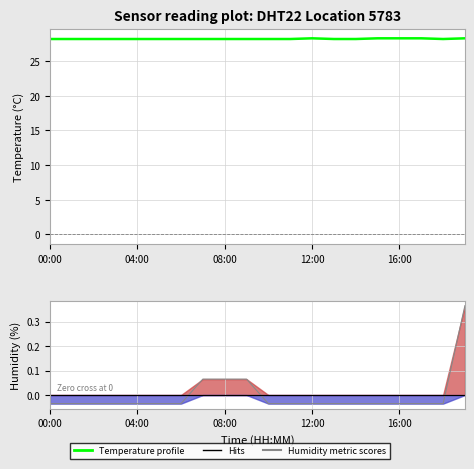

Is the value of Humidity at 10 greater than the value of Temperature profile at 15?

No